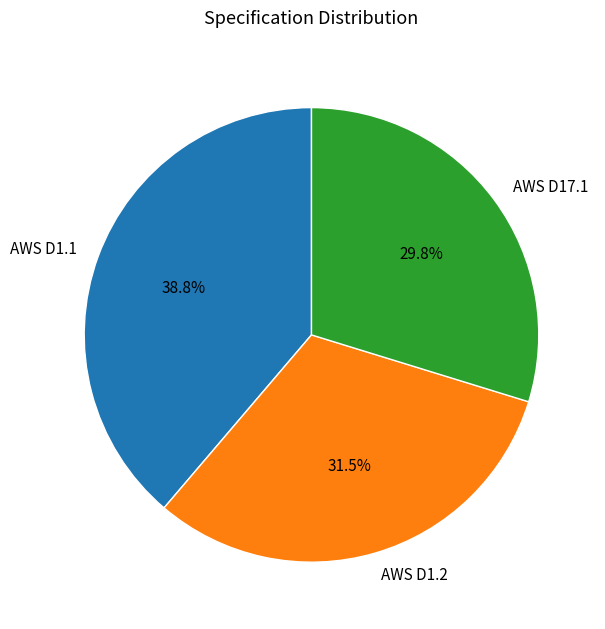

Count the number of slices in the pie.

3